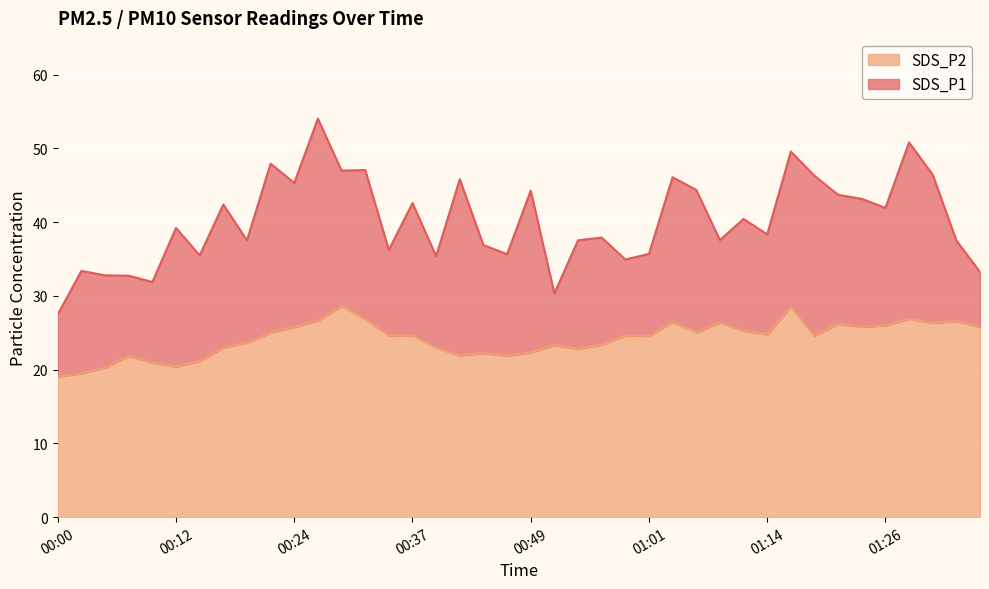

What is the lowest value of the SDS_P2 series?

19.1